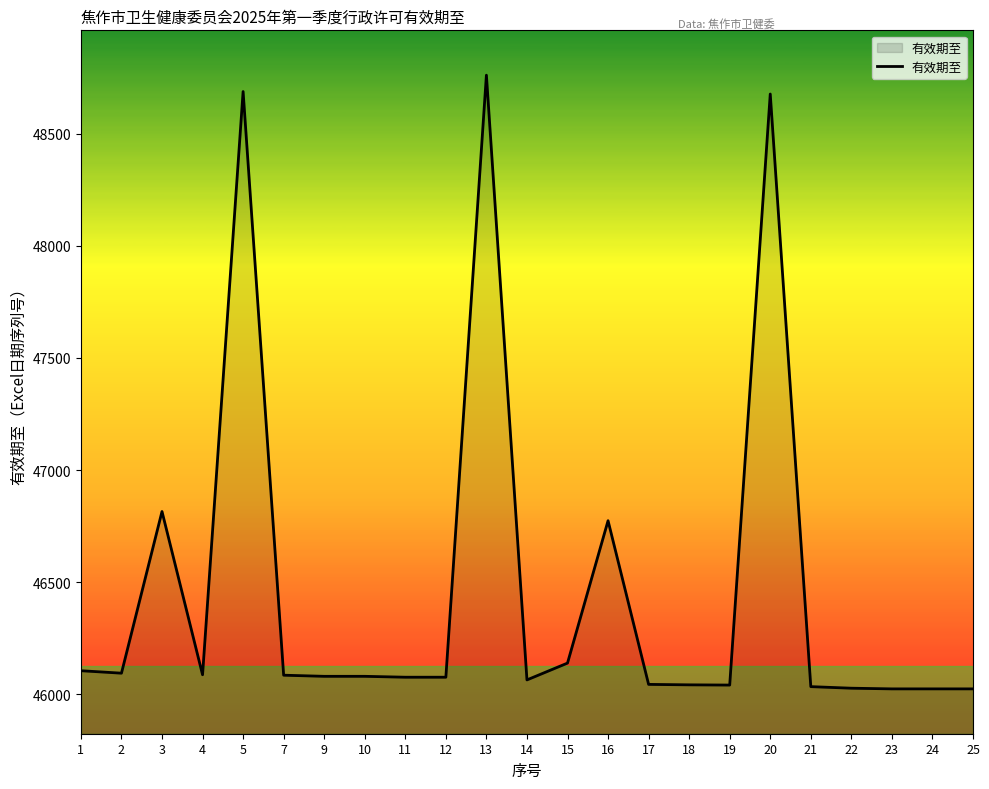

What is the greatest value displayed?

48761